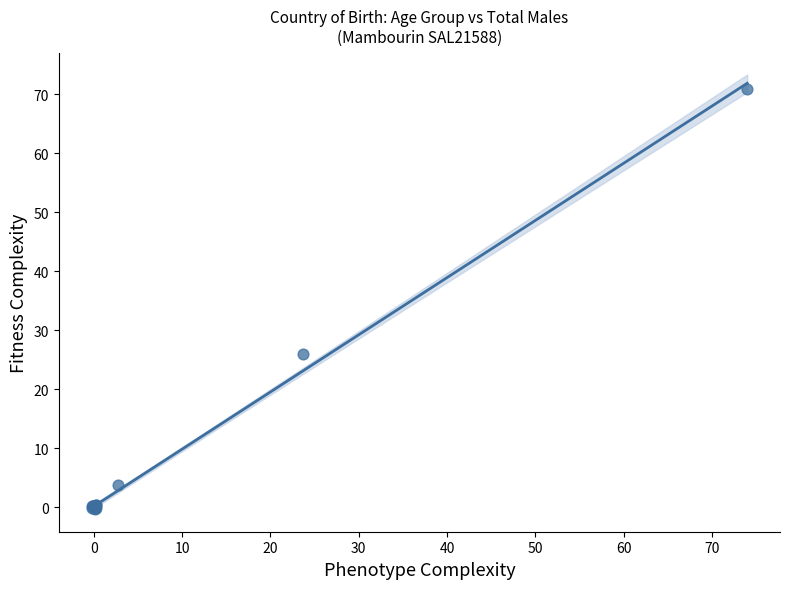

What Y value in the scatter plot is closest to 35?

26.0